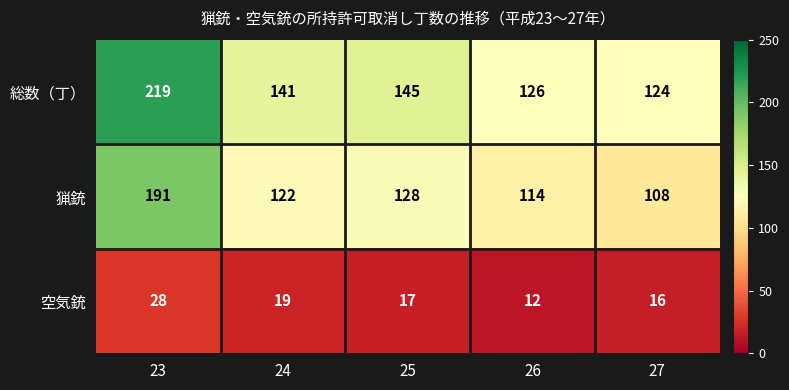

What is the total value across all series at 26?

252